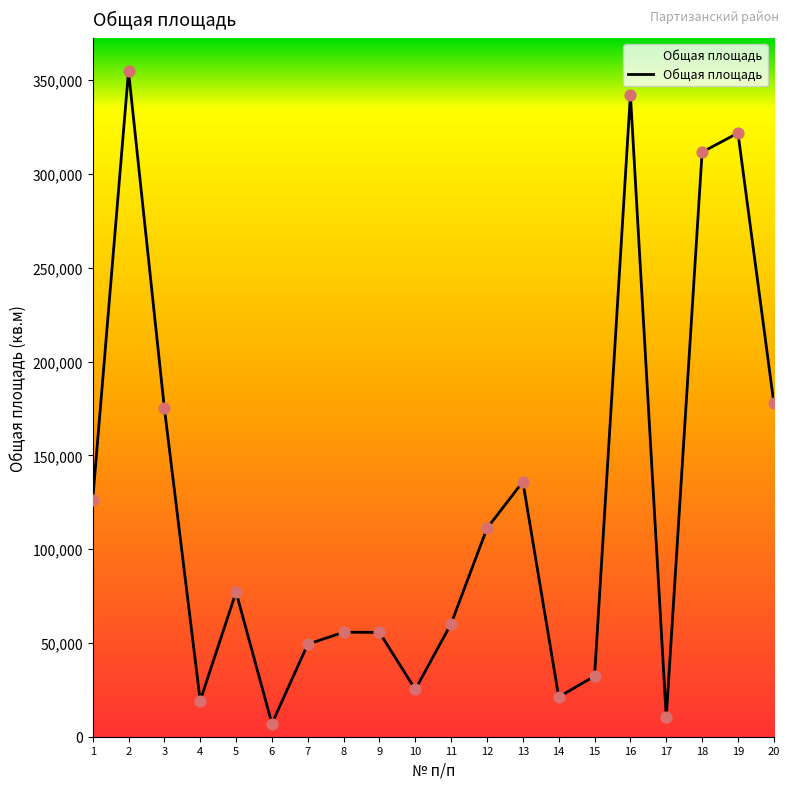

What is the change in value from 5 to 7?

-27800